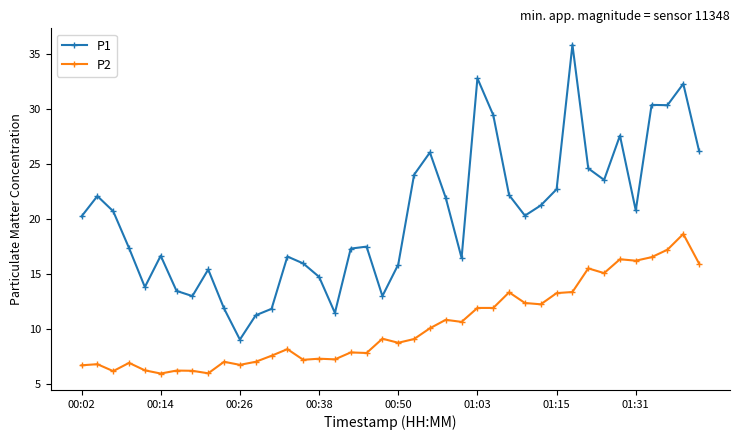

Which series has the largest total across all categories?

P1